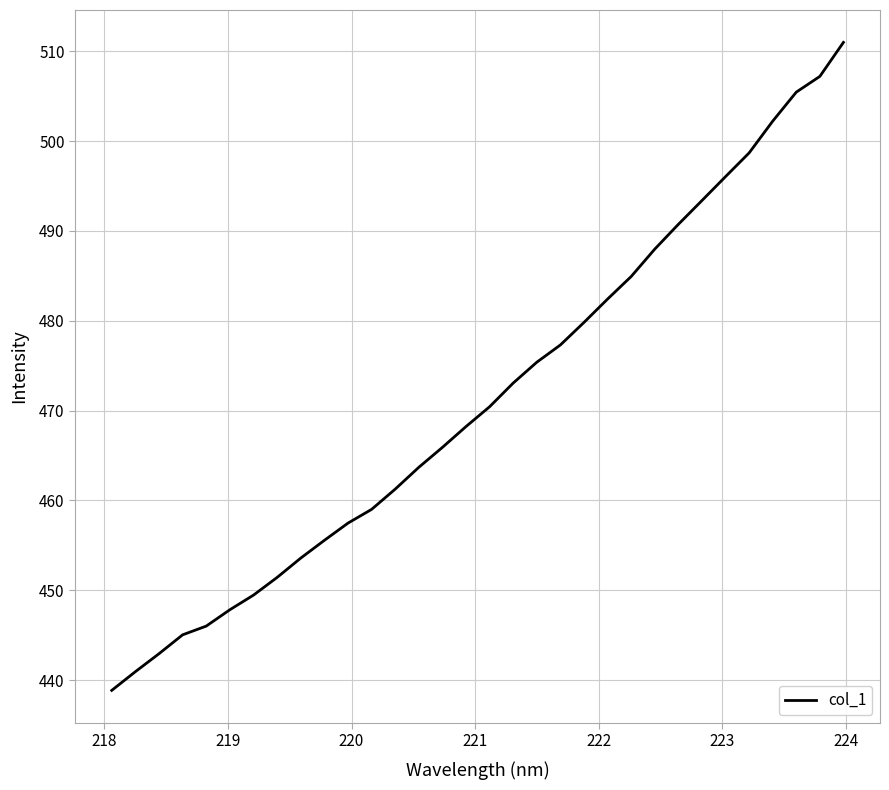

What is the greatest value displayed?

511.0